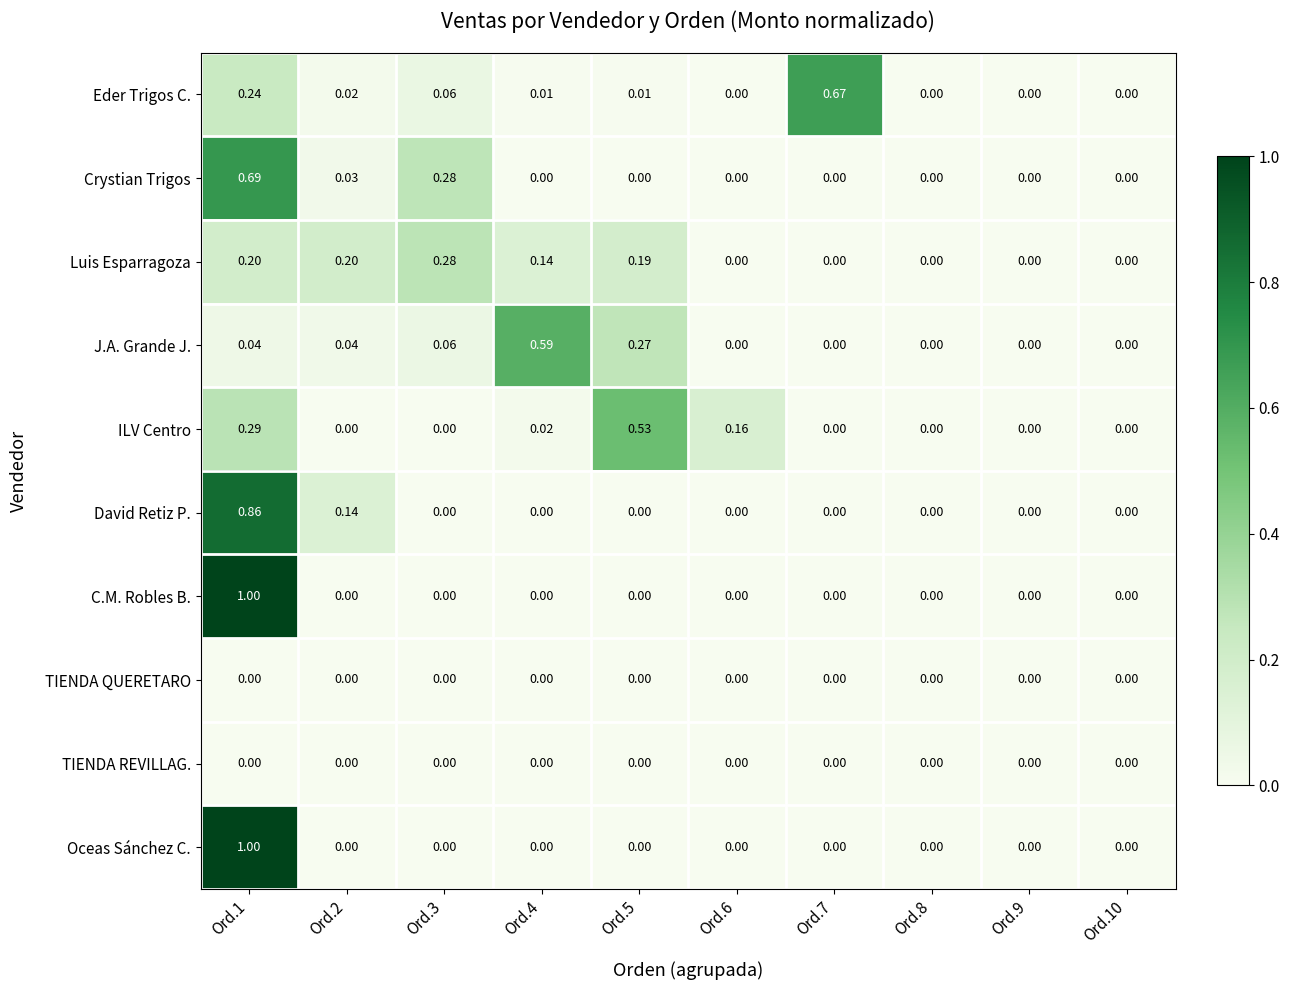

Count the number of data series in this chart.

10